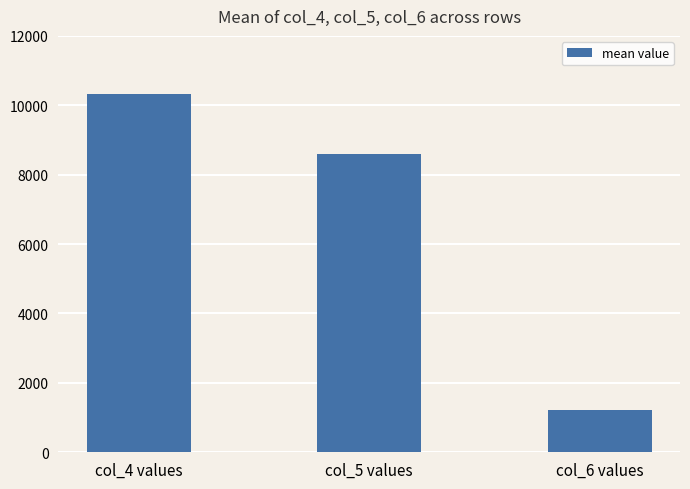

What is the greatest value displayed?

10316